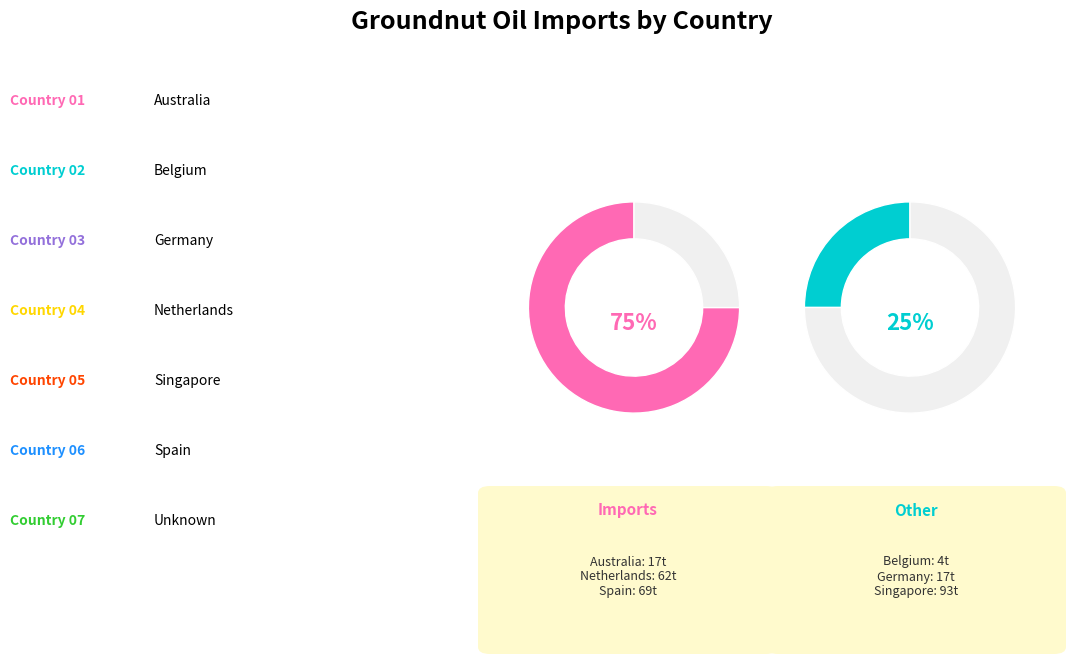

Which slice is the largest?

Singapore